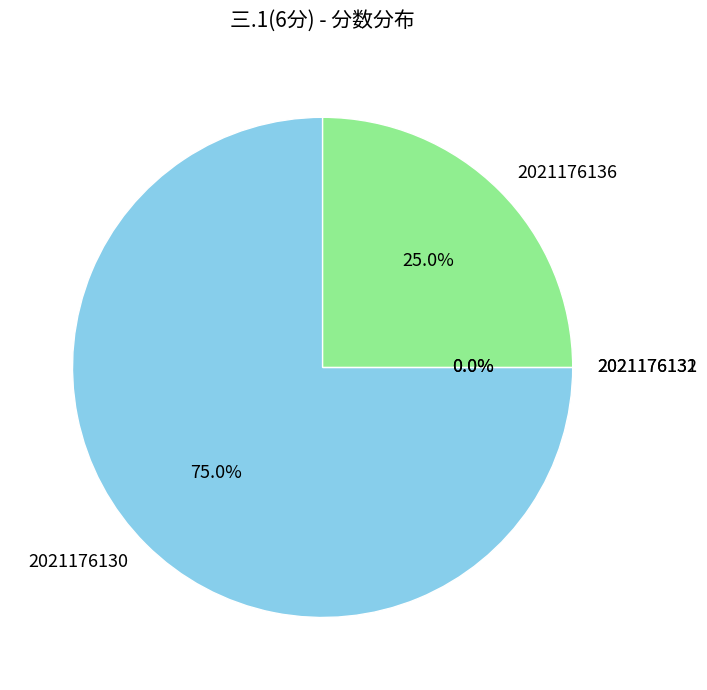

Combined, what portion of the pie is 2021176136 and 2021176132?

25.0%